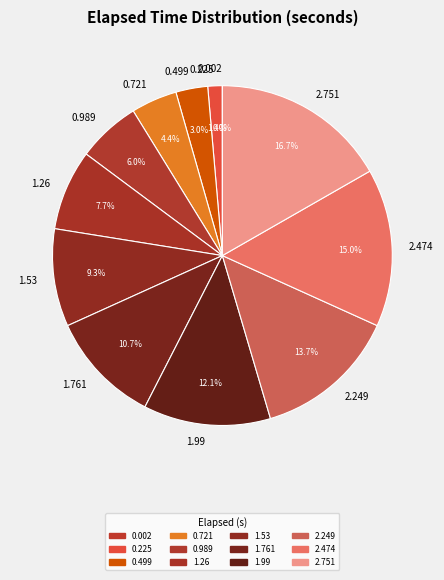

What percentage do 2.249 and 2.474 together represent?

28.7%